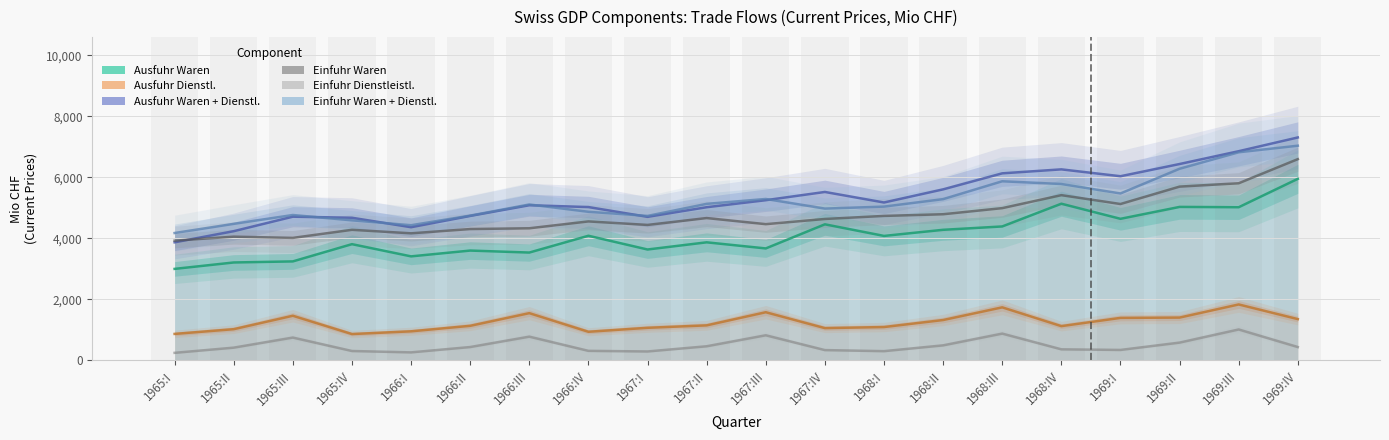

At which category is the sum across all series the highest?

1969:IV